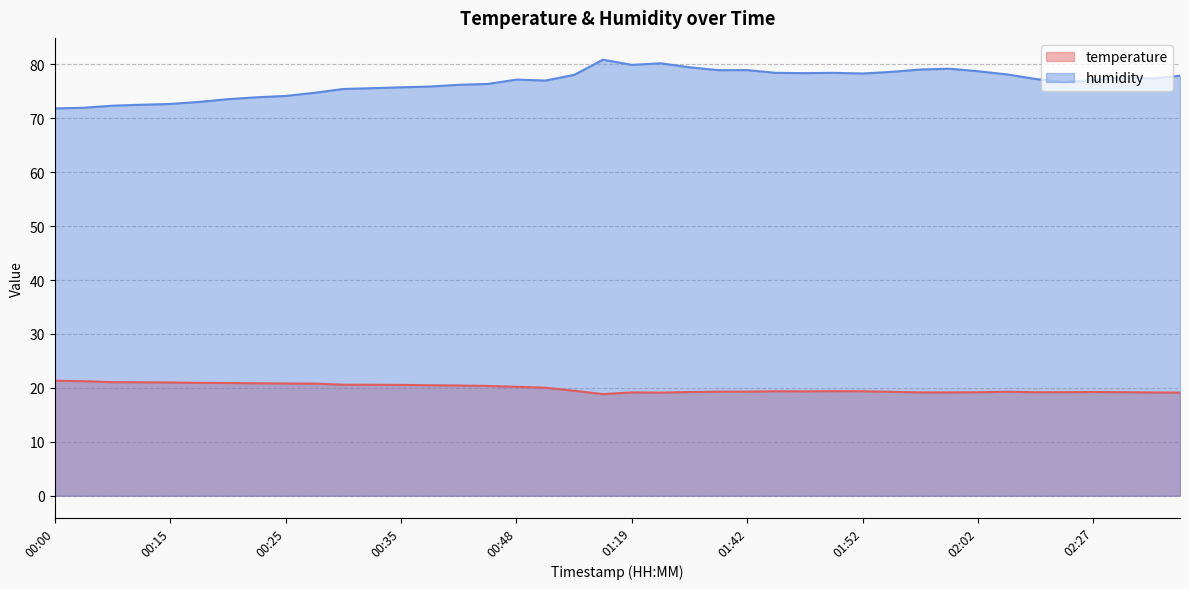

How many lines are shown in the chart?

2